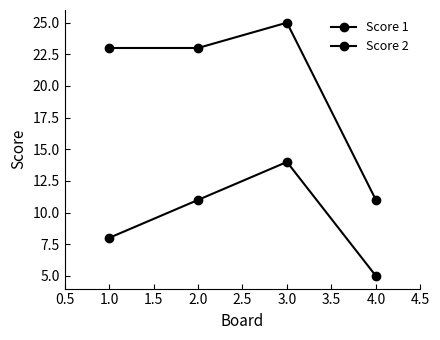

How many distinct data groups are displayed?

2